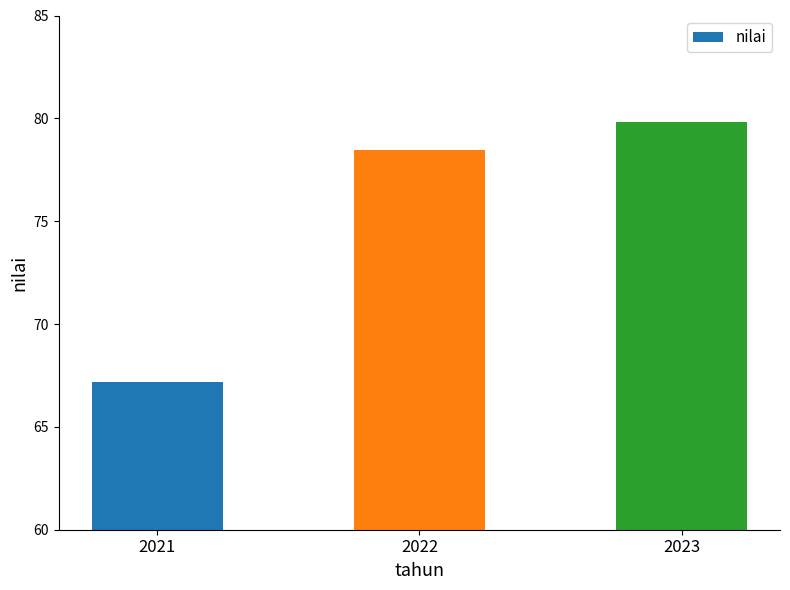

The value at 2022 is 54.2. True or false?

False